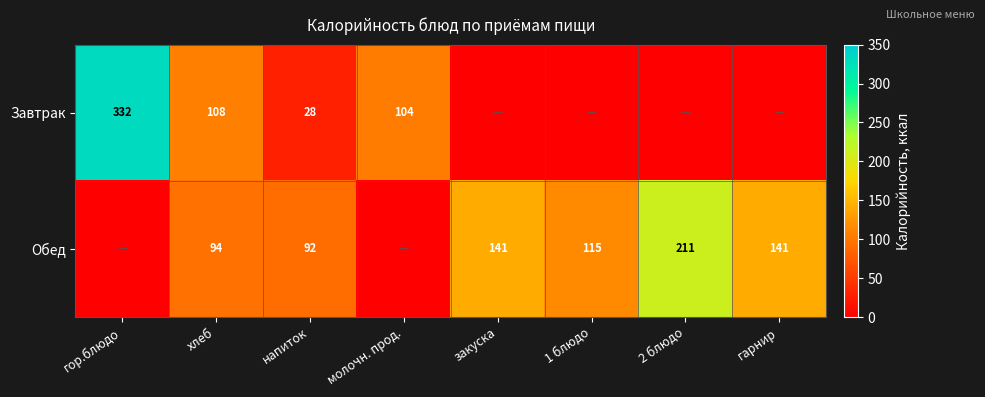

What is the sum of the Завтрак values at гор.блюдо and молочн. прод.?

436